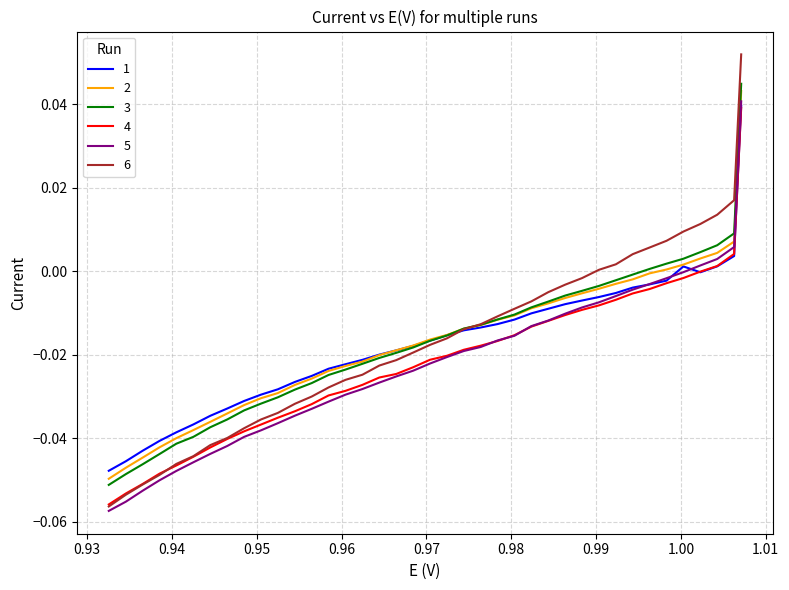

What is the sum of all 2 values?

-0.7